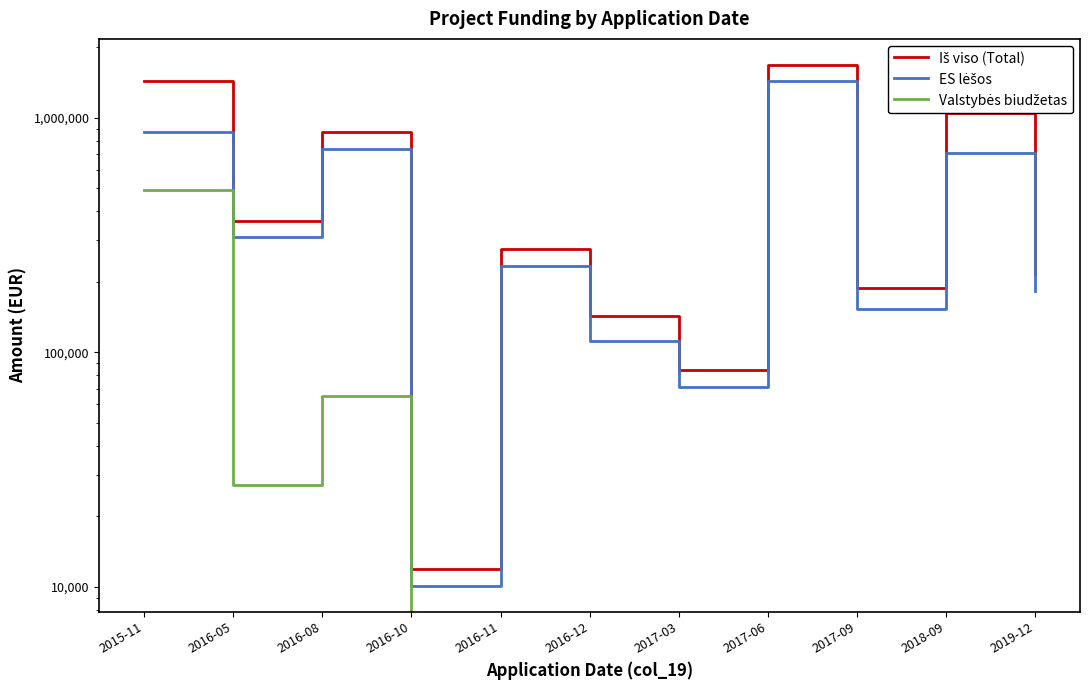

How many lines are shown in the chart?

3